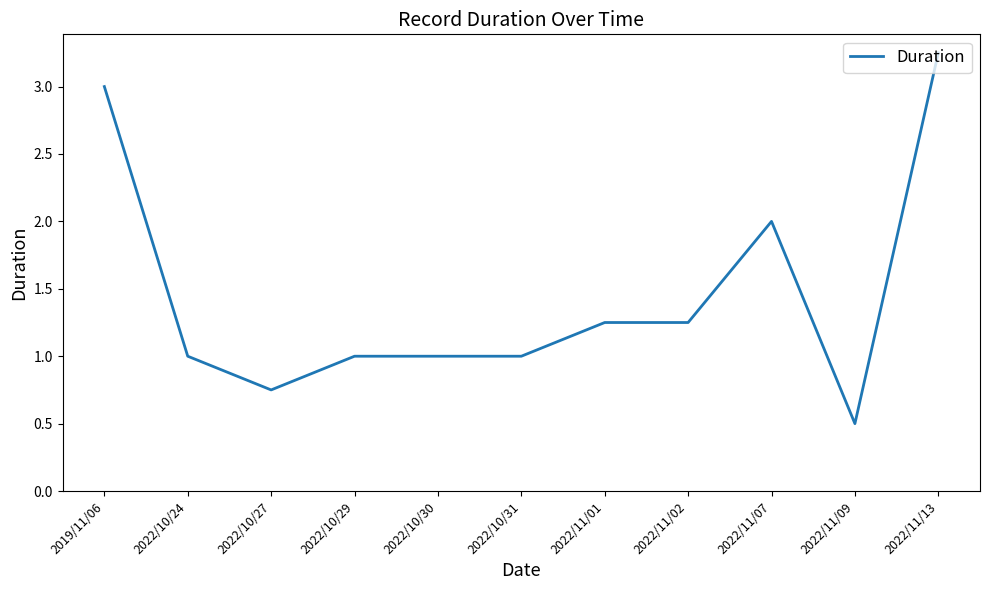

Which category has the highest value across all series?

2022/11/13